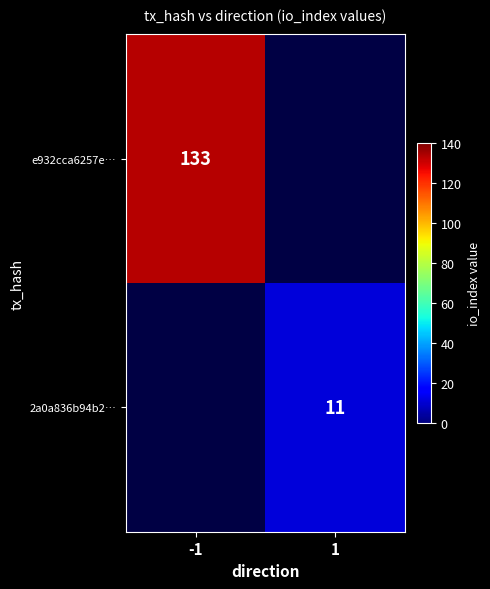

What is the greatest value displayed?

133.0